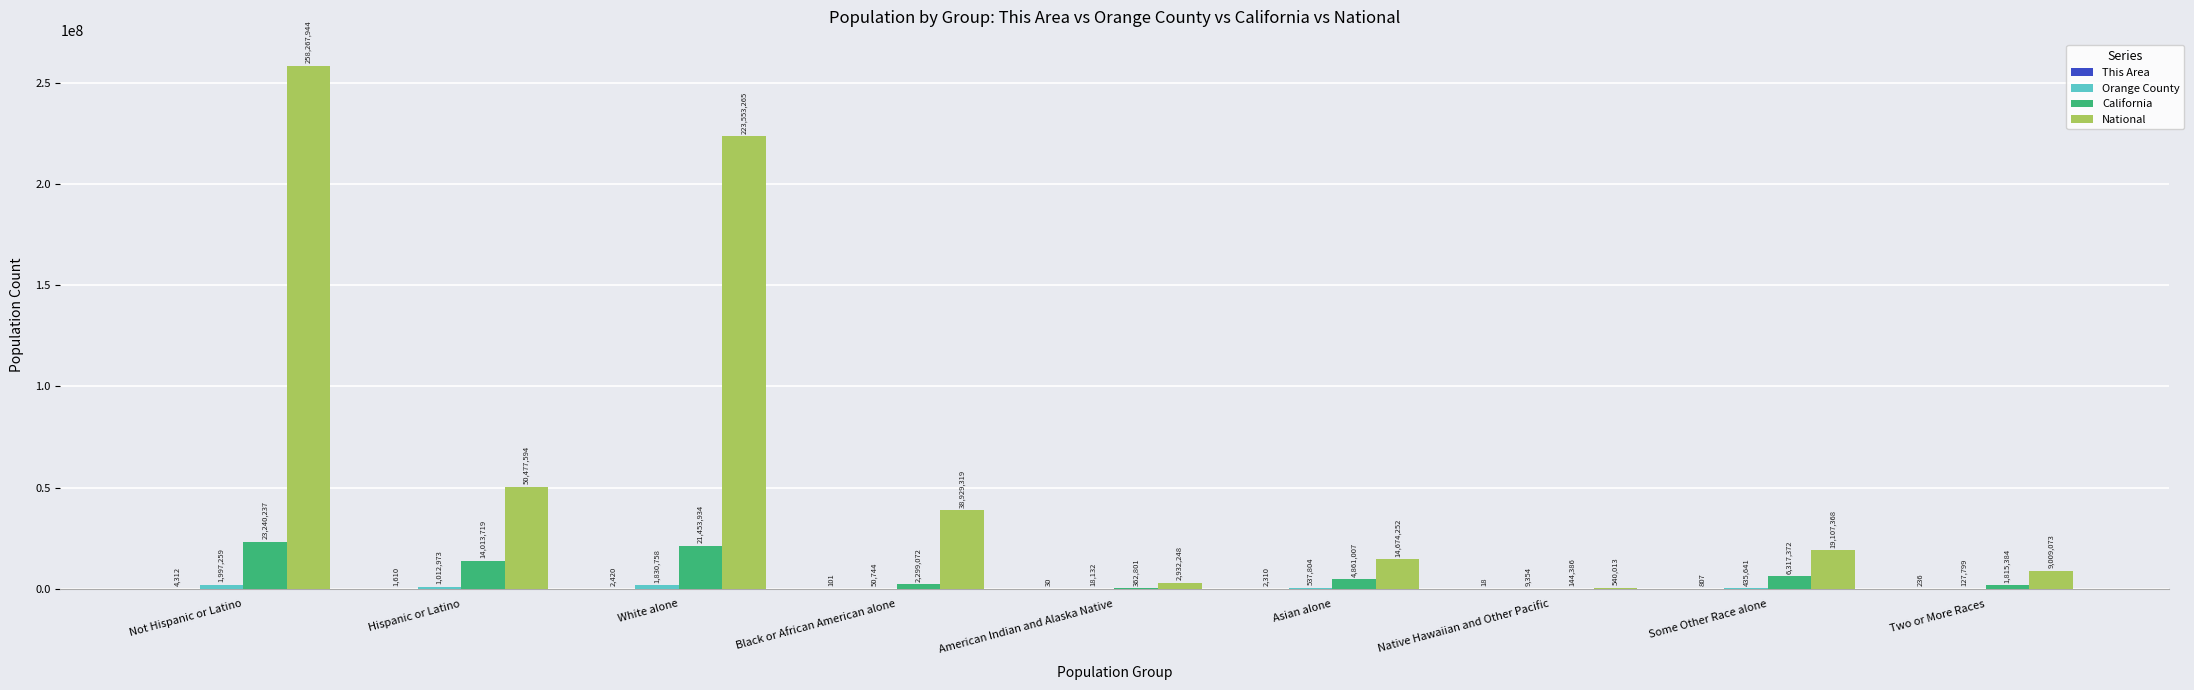

What is the greatest value displayed?

258267944